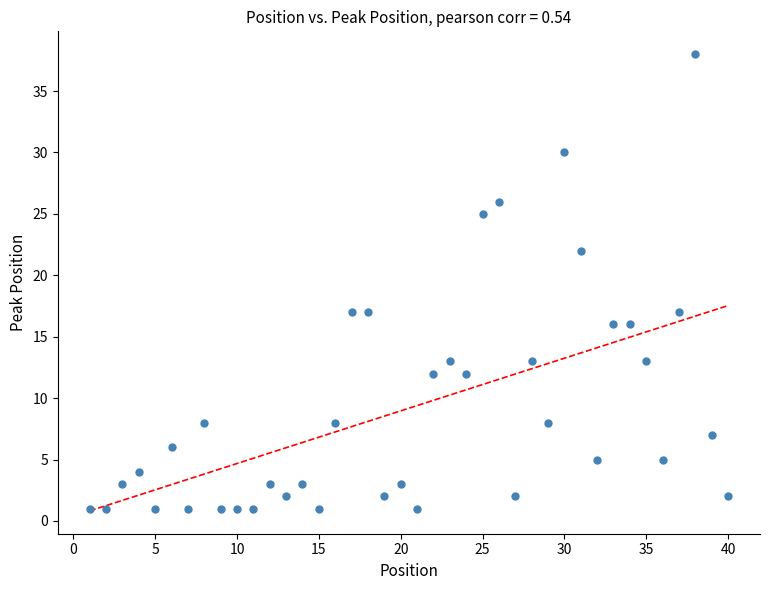

What is the range of Y values (max minus min)?

37